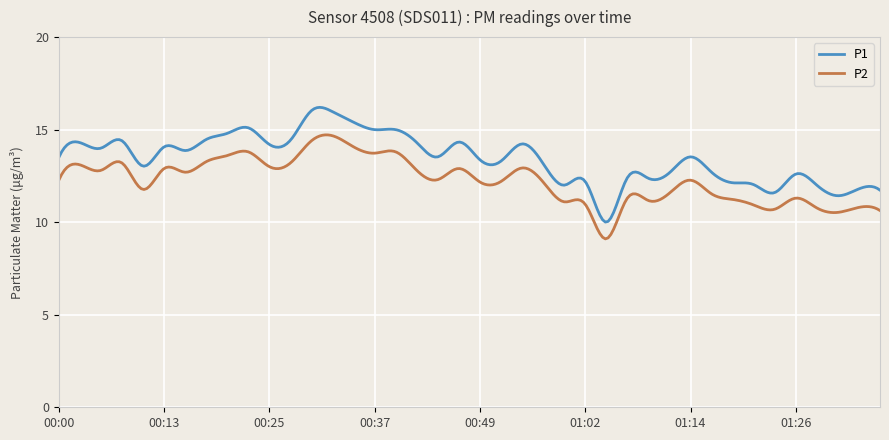

True or false: P1 and P2 intersect in this chart.

False